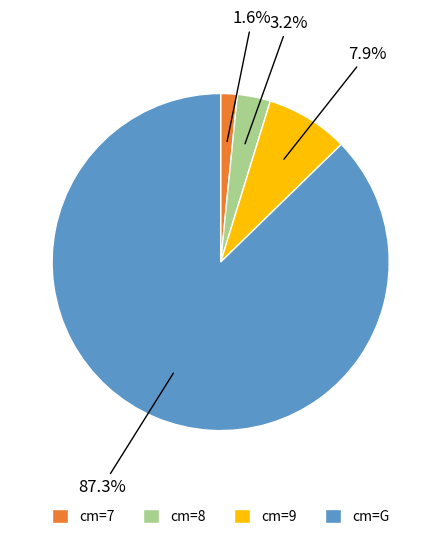

Is there any slice that represents more than half of the pie?

Yes